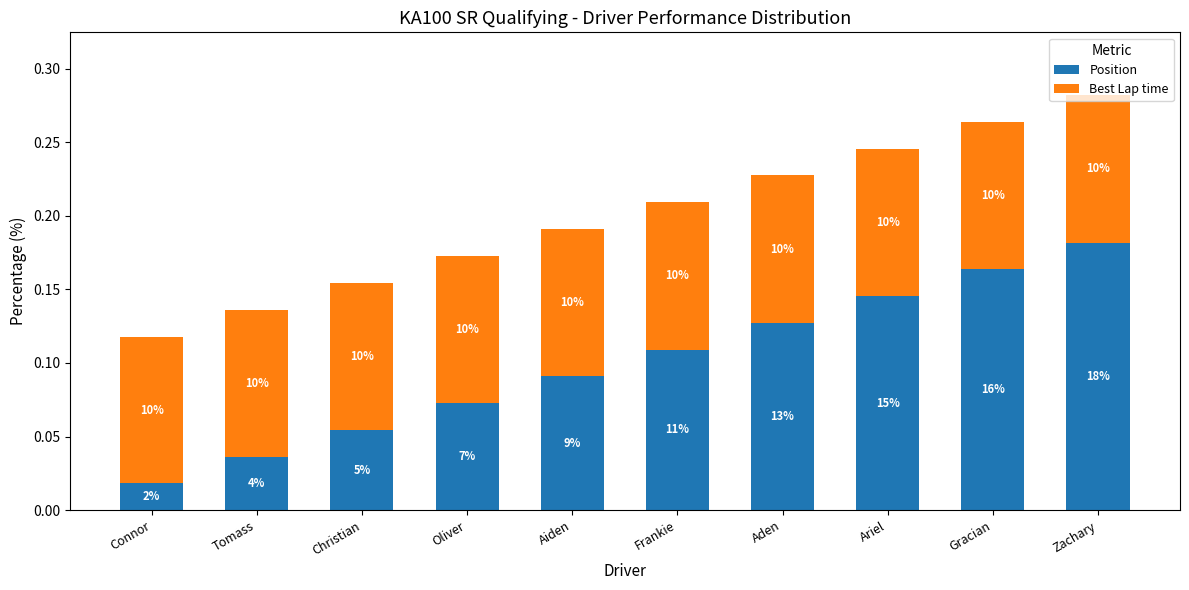

What is the total value across all series at Zachary?

0.3